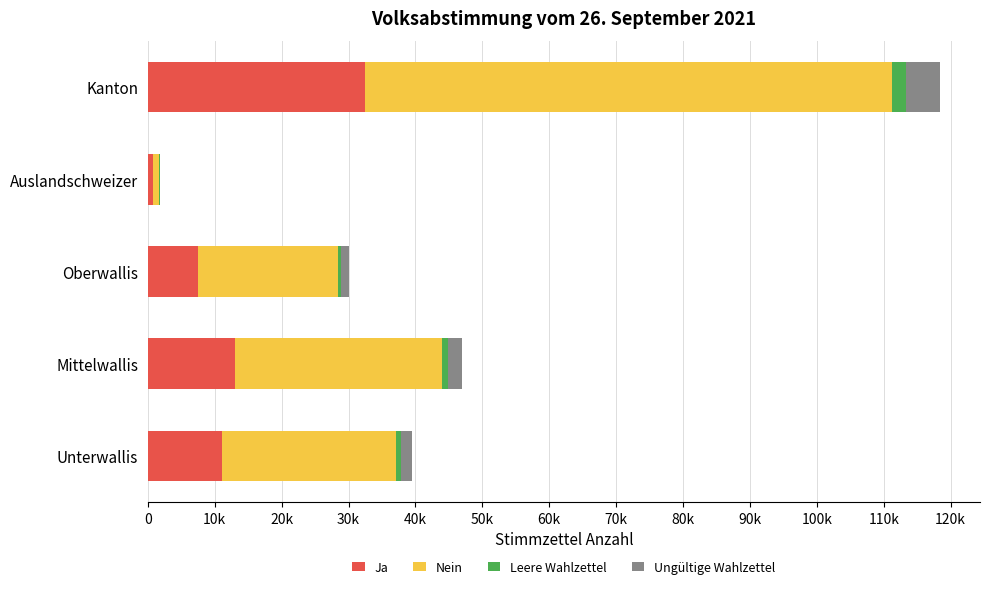

What is the average value of the Ja series?

12966